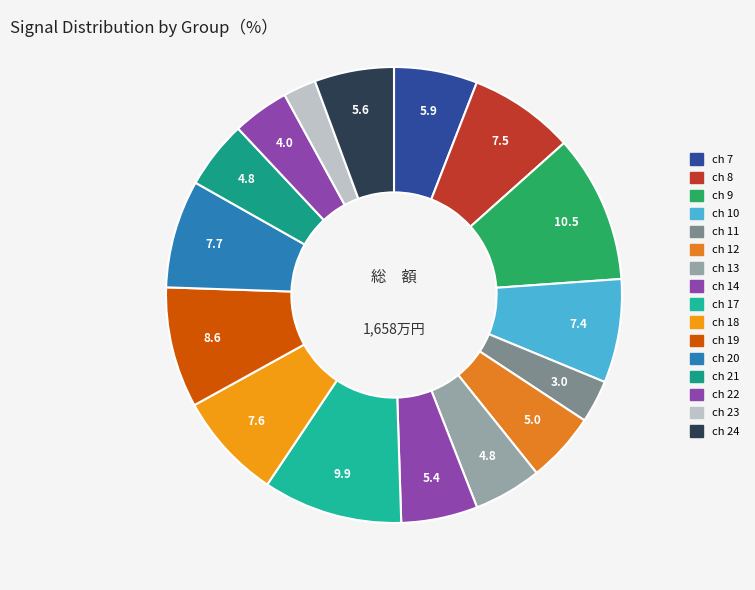

How many segments does this pie chart have?

16